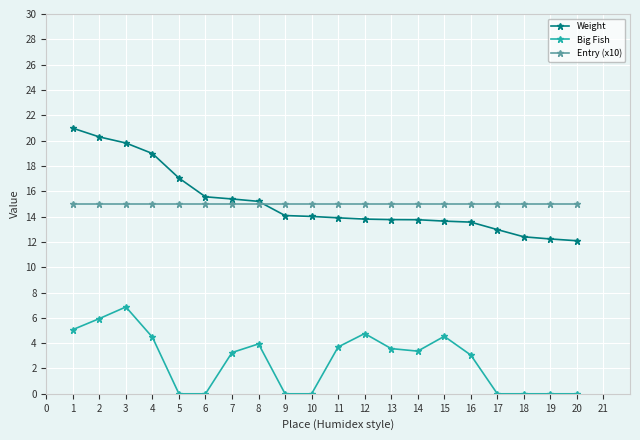

True or false: Big Fish and Entry (x10) intersect in this chart.

False